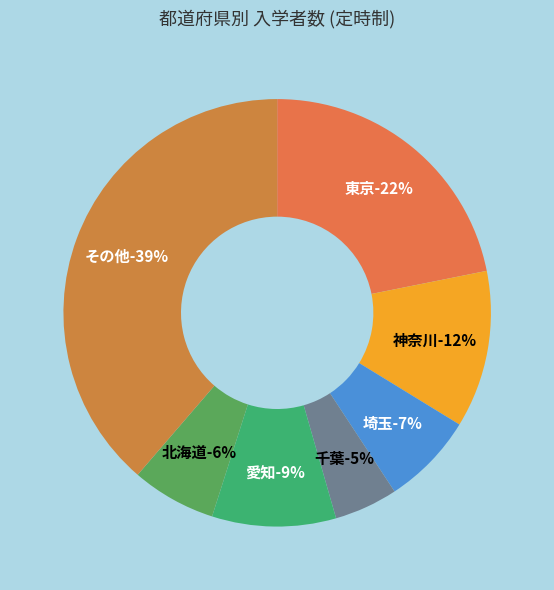

To the nearest percent, what is the combined percentage of 福島 and 山梨?

3%